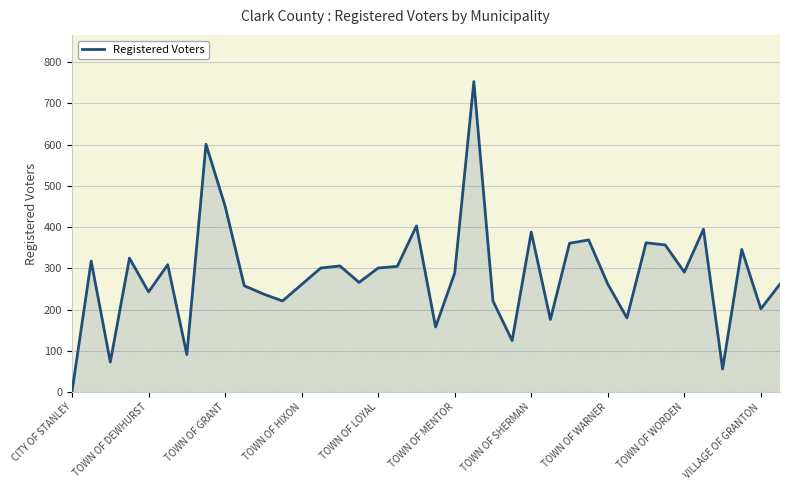

What is the difference between the maximum and minimum values?

751